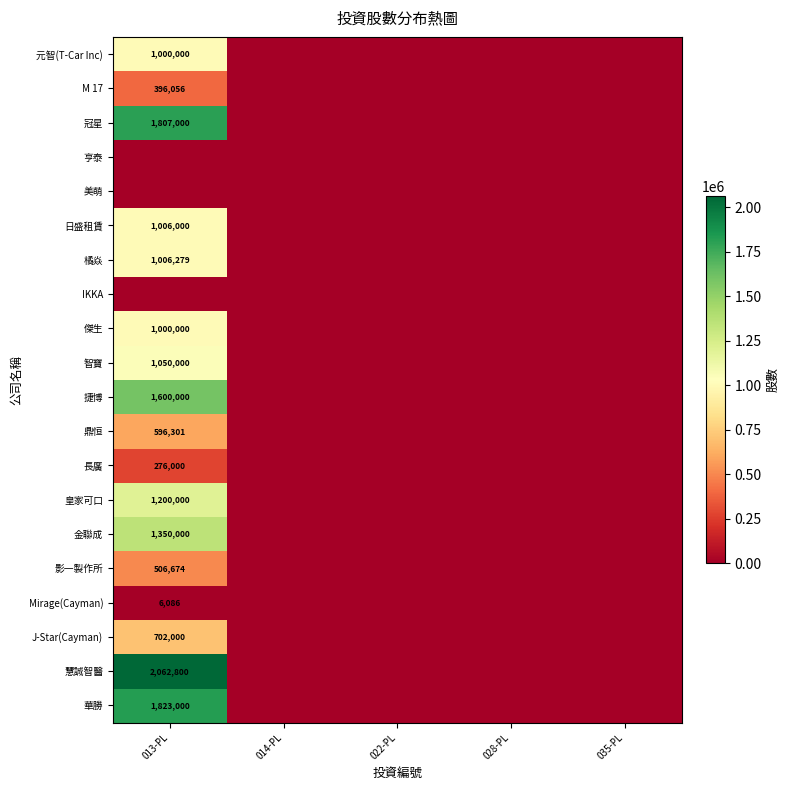

True or false: 慧誠智醫 has a value of 2062800 at 013-PL.

True